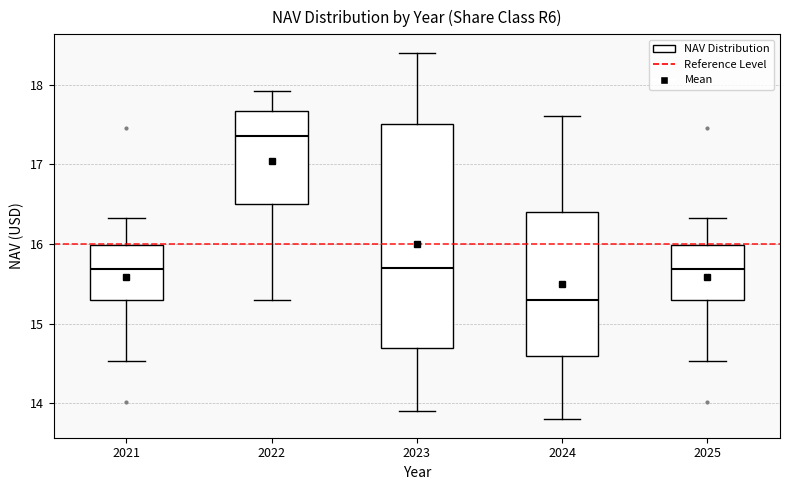

Reading left to right, read every box against the y-axis: the position of its median line, the range the box covers, and the ends of its whiskers. The values are not printed on the chart, so give them approximately, as read against the axis.

2021: median 15.7, box 15.3 to 16.0, whiskers 14.5 to 16.3
2022: median 17.4, box 16.5 to 17.7, whiskers 15.3 to 17.9
2023: median 15.7, box 14.7 to 17.5, whiskers 13.9 to 18.4
2024: median 15.3, box 14.6 to 16.4, whiskers 13.8 to 17.6
2025: median 15.7, box 15.3 to 16.0, whiskers 14.5 to 16.3